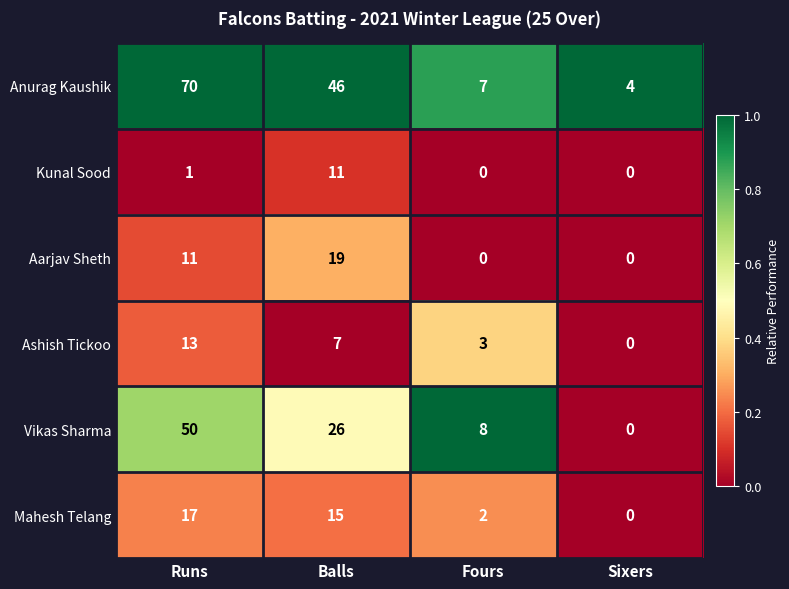

What is the sum of the Aarjav Sheth values at Runs and Fours?

11